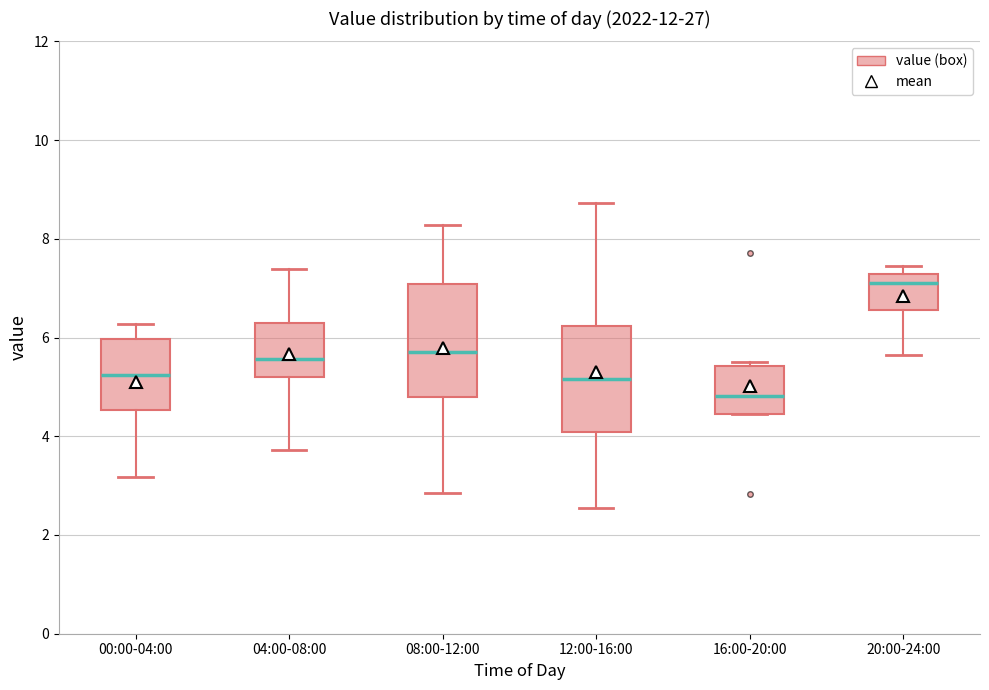

Reading left to right, transcribe this box plot: for each box, give where its median line is, the range the box spans, and where its two whiskers end, as read against the y-axis. The values are not printed on the chart, so give them approximately, as read against the axis.

00:00-04:00: median 5.2, box 4.6 to 6.0, whiskers 3.2 to 6.2
04:00-08:00: median 5.6, box 5.2 to 6.4, whiskers 3.8 to 7.4
08:00-12:00: median 5.8, box 4.8 to 7.0, whiskers 2.8 to 8.2
12:00-16:00: median 5.2, box 4.0 to 6.2, whiskers 2.6 to 8.8
16:00-20:00: median 4.8, box 4.4 to 5.4, whiskers 4.4 to 5.6
20:00-24:00: median 7.2 (just below the box's upper edge), box 6.6 to 7.2, whiskers 5.6 to 7.4